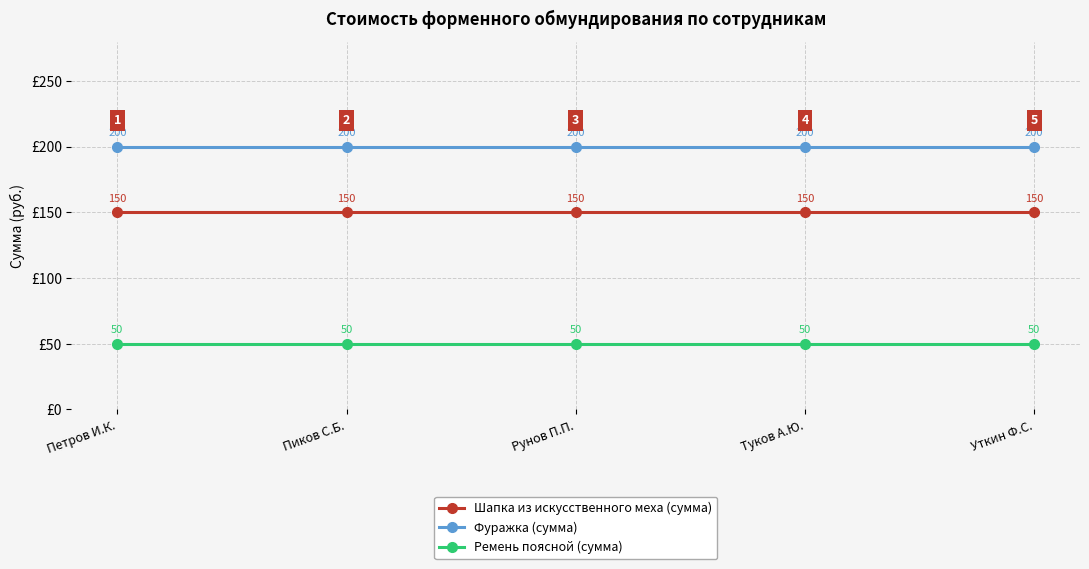

True or false: Ремень поясной (сумма) has more than 2 points higher than both neighbors.

False